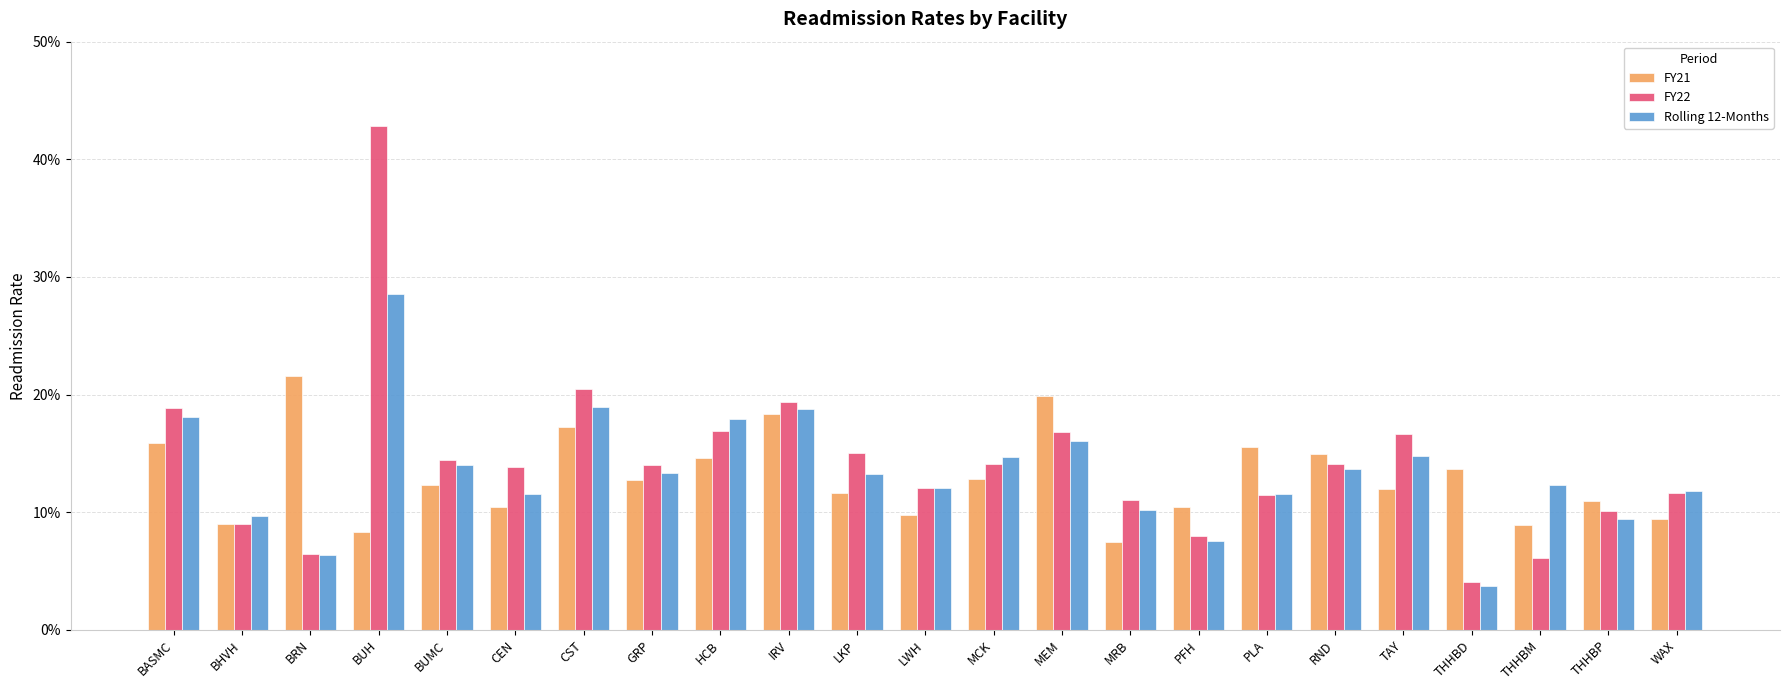

The value of FY22 at LWH is 0.2. True or false?

False